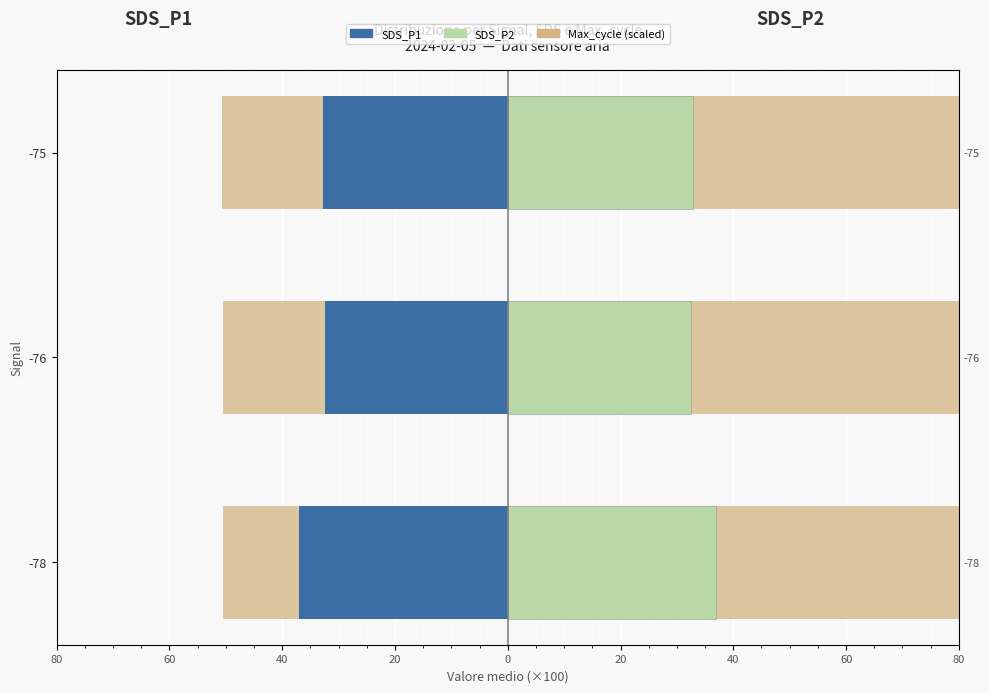

How many groups of bars are there?

3